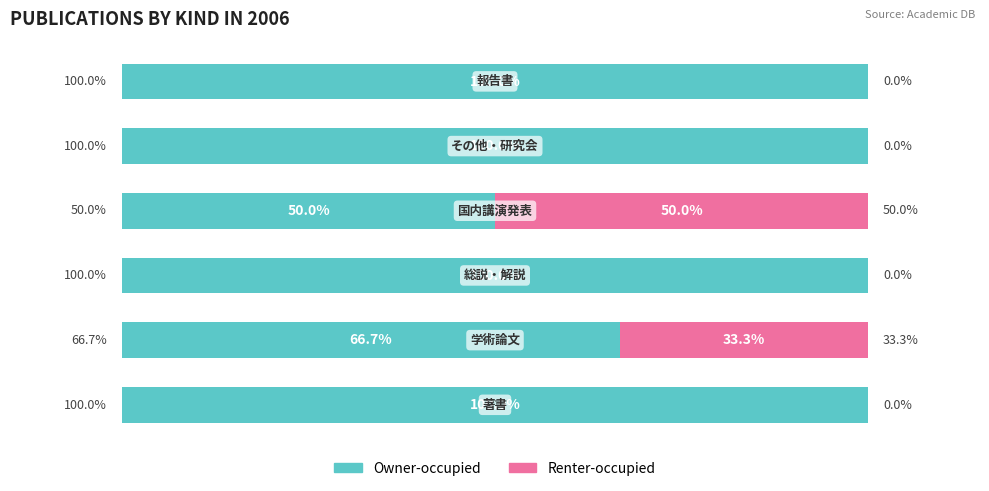

What are all the series names shown in the legend?

Owner-occupied, Renter-occupied